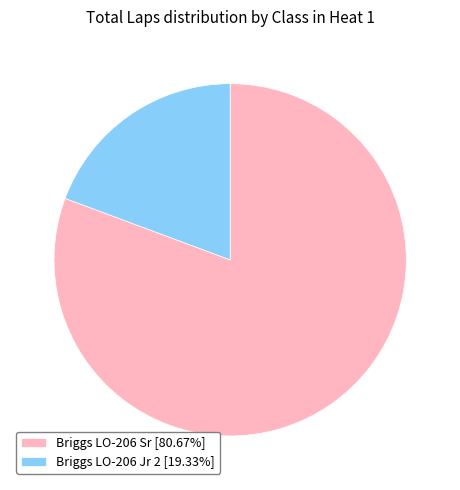

Does Briggs LO-206 Sr [80.67%] account for over 50% of the chart?

Yes